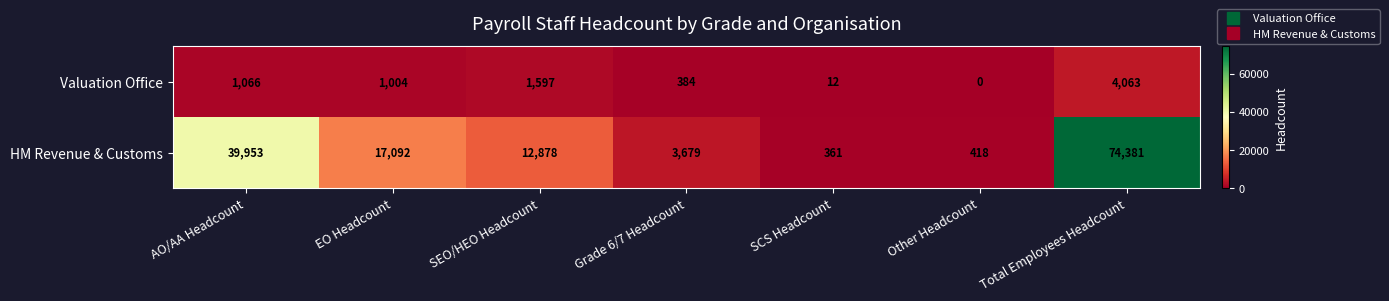

What is the difference between the highest and lowest values at Total Employees Headcount?

70318